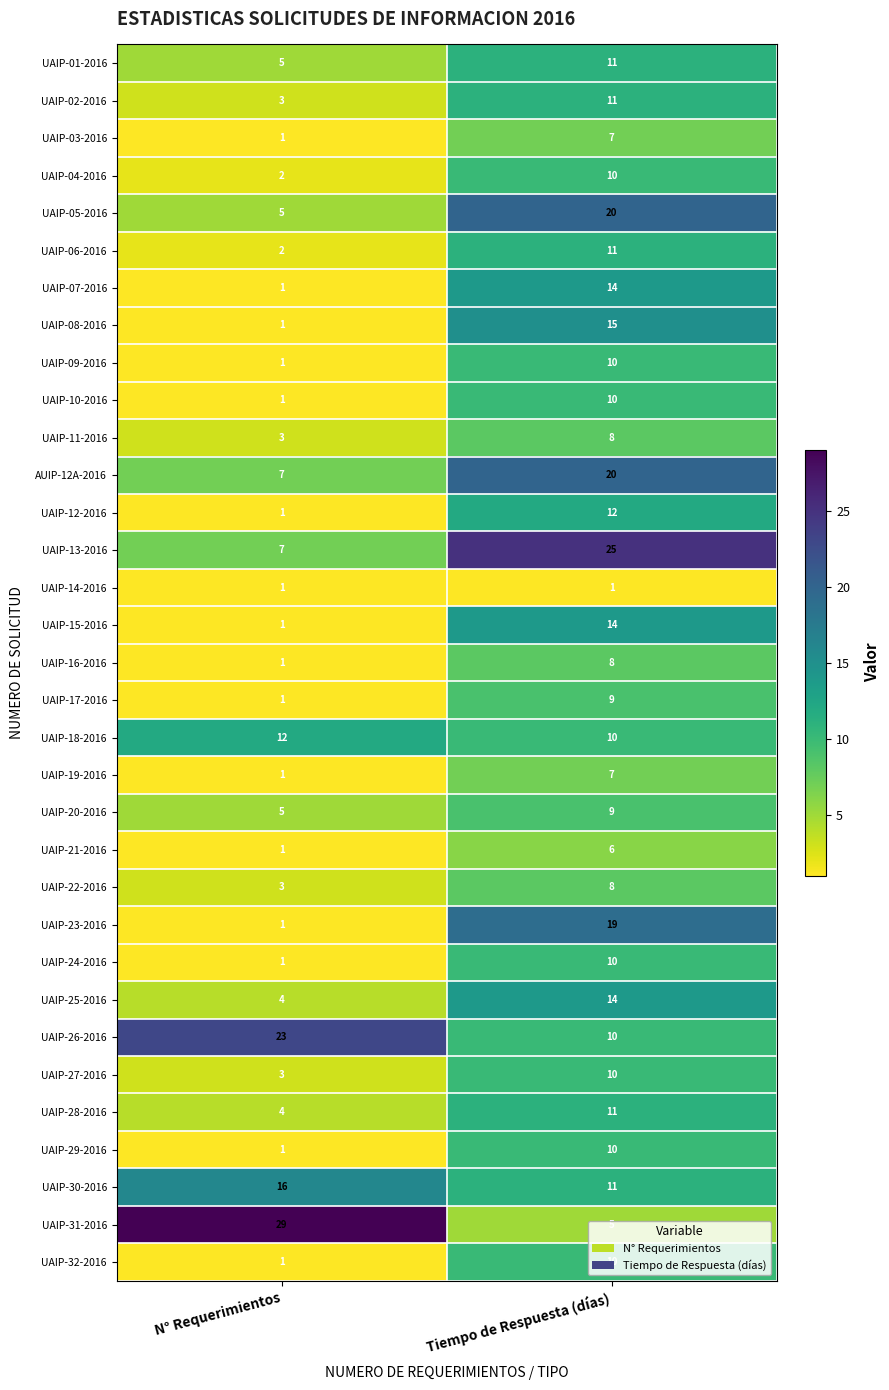

What is the sum of the UAIP-30-2016 values at N° Requerimientos and Tiempo de Respuesta (días)?

27